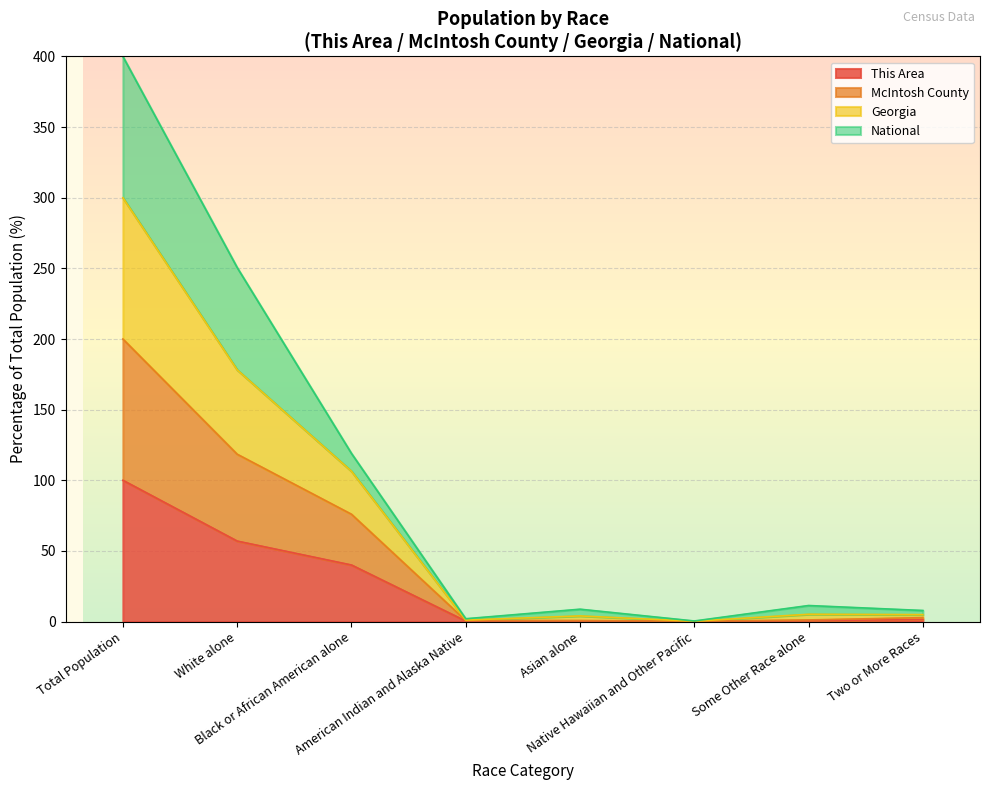

Where is the first local maximum for McIntosh County?

Asian alone